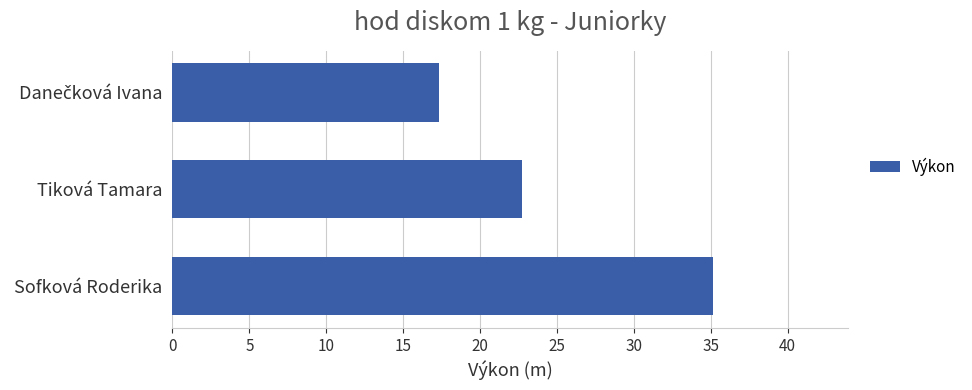

The chart shows a value of 35.1 at Sofková Roderika. True or false?

True